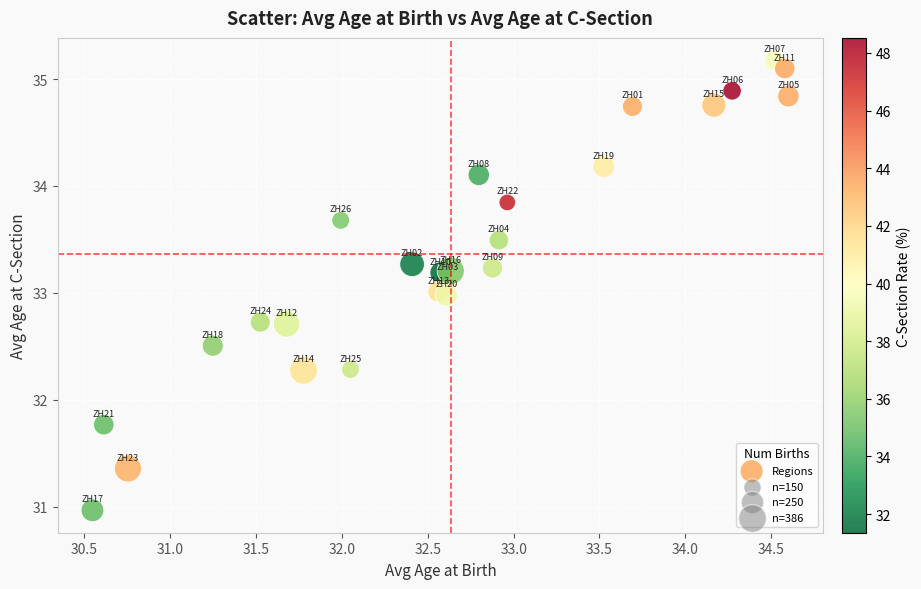

What is the range of Y values (max minus min)?

4.2